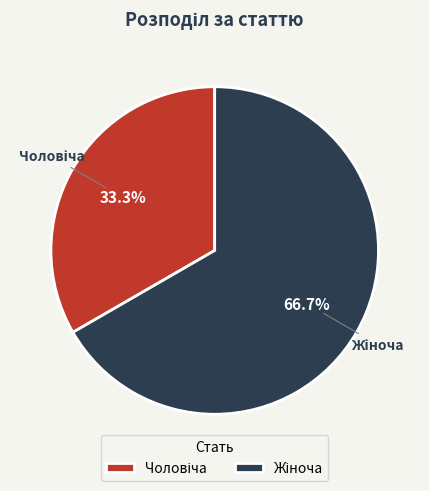

Is there any slice that represents more than half of the pie?

Yes